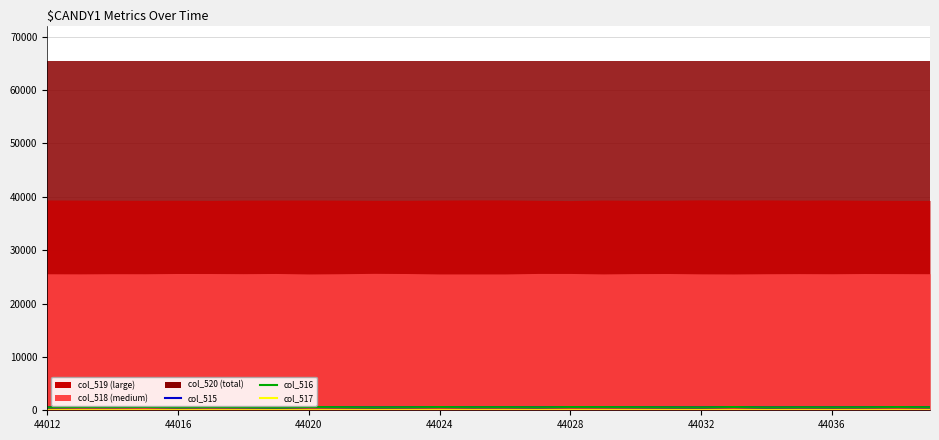

True or false: col_516 has a value of 863 at 44028.

False